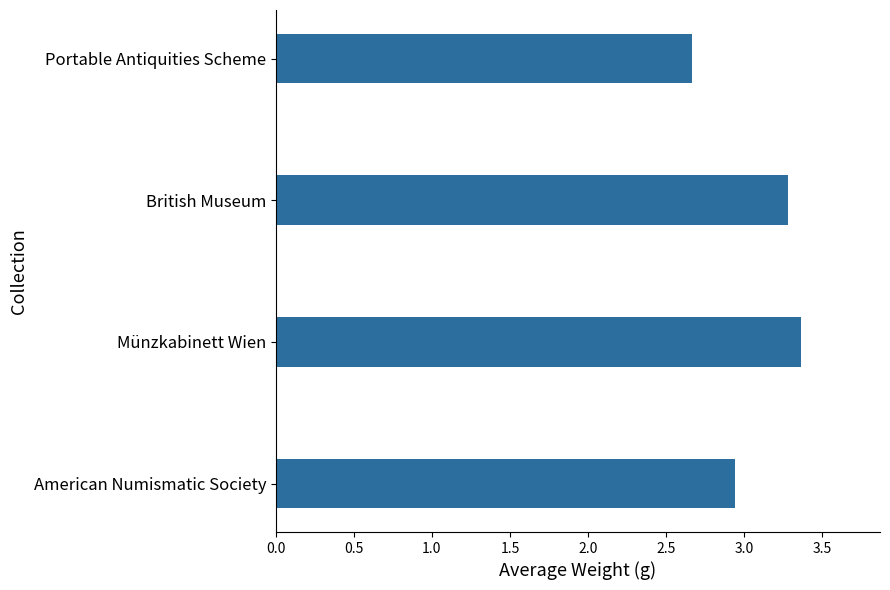

What is the sum of the values at American Numismatic Society and British Museum?

6.2